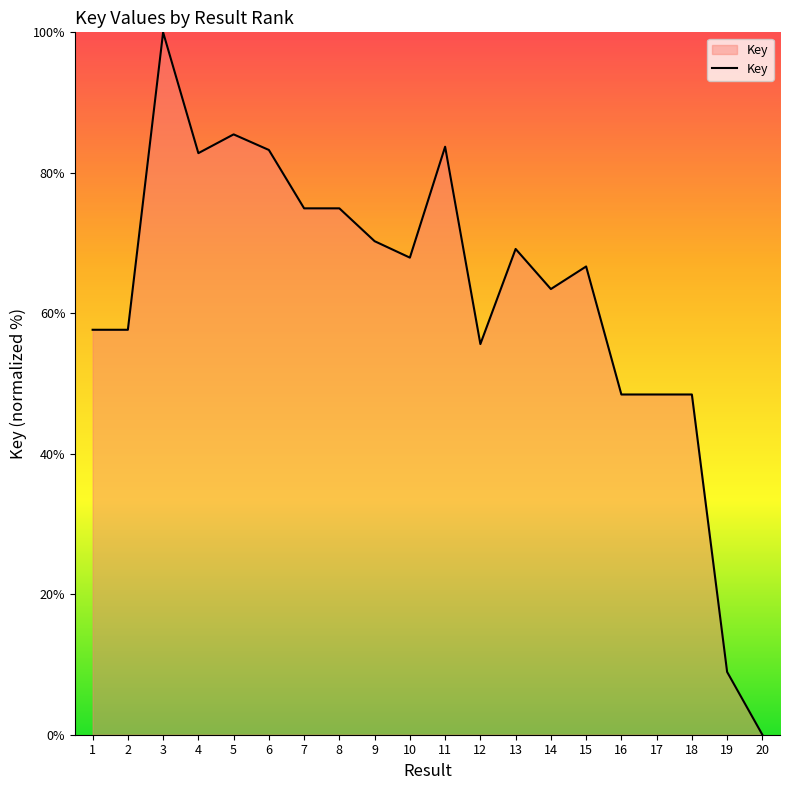

What is the change in value from 13 to 15?

-2.5